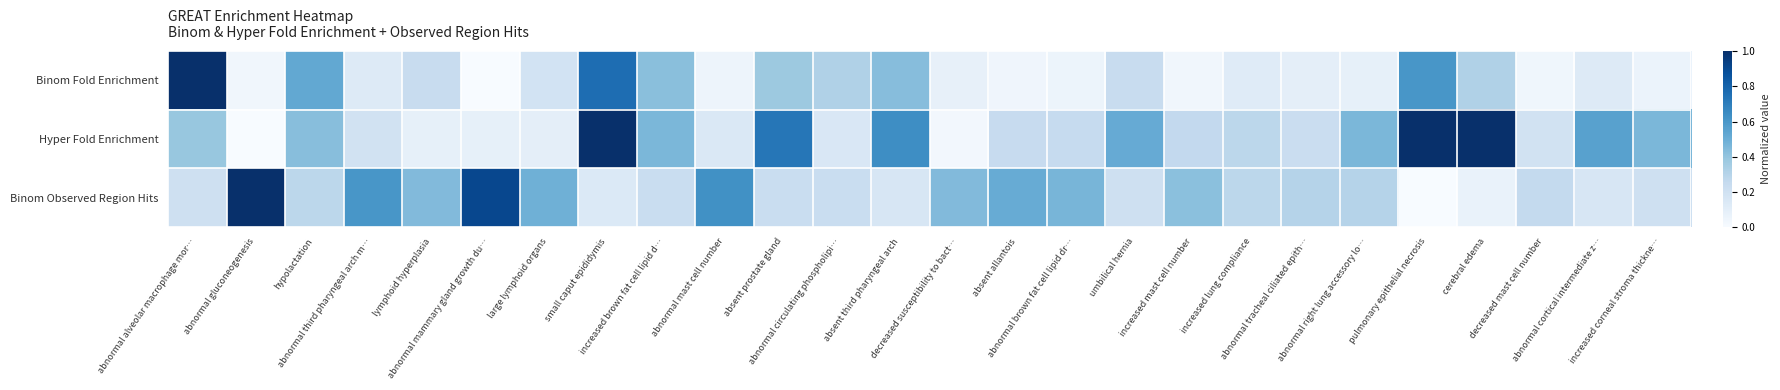

What is the greatest value displayed?

1.0